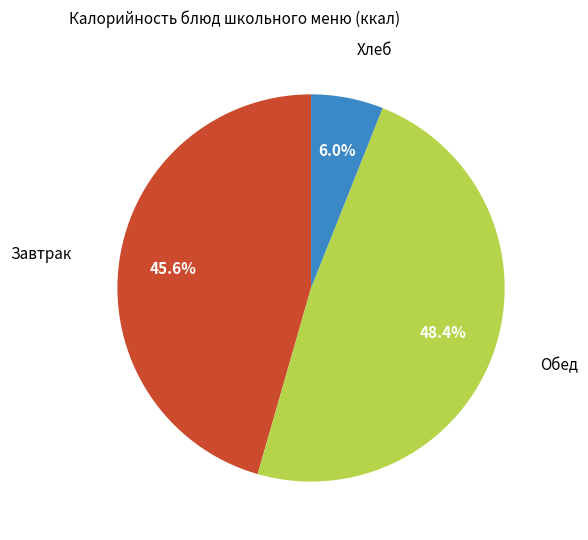

How many slices are in this pie chart?

3